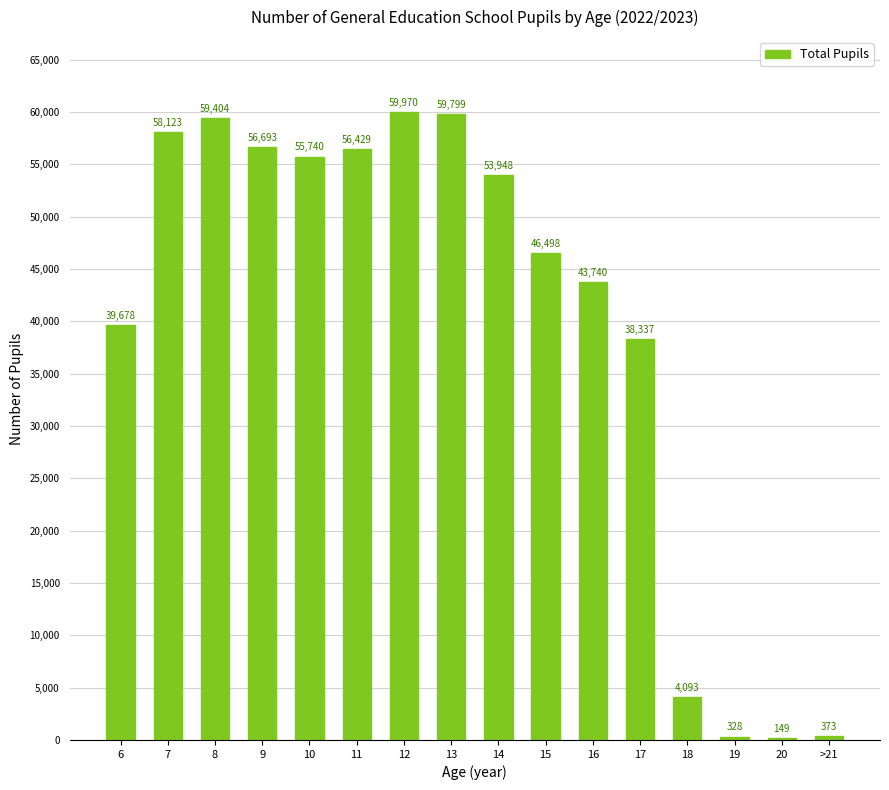

Which category has the highest value across all series?

12